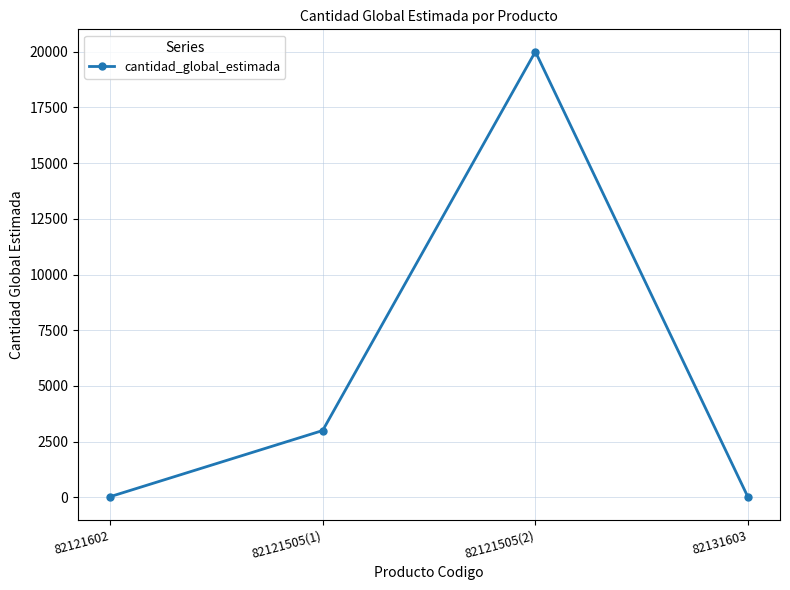

What is the value of the 2nd point from the left?

3000